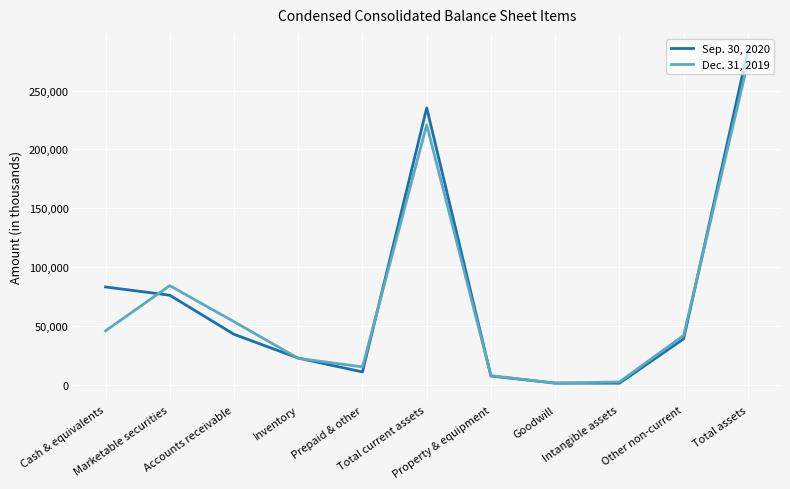

At which category does Sep. 30, 2020 reach its first local valley?

Prepaid & other